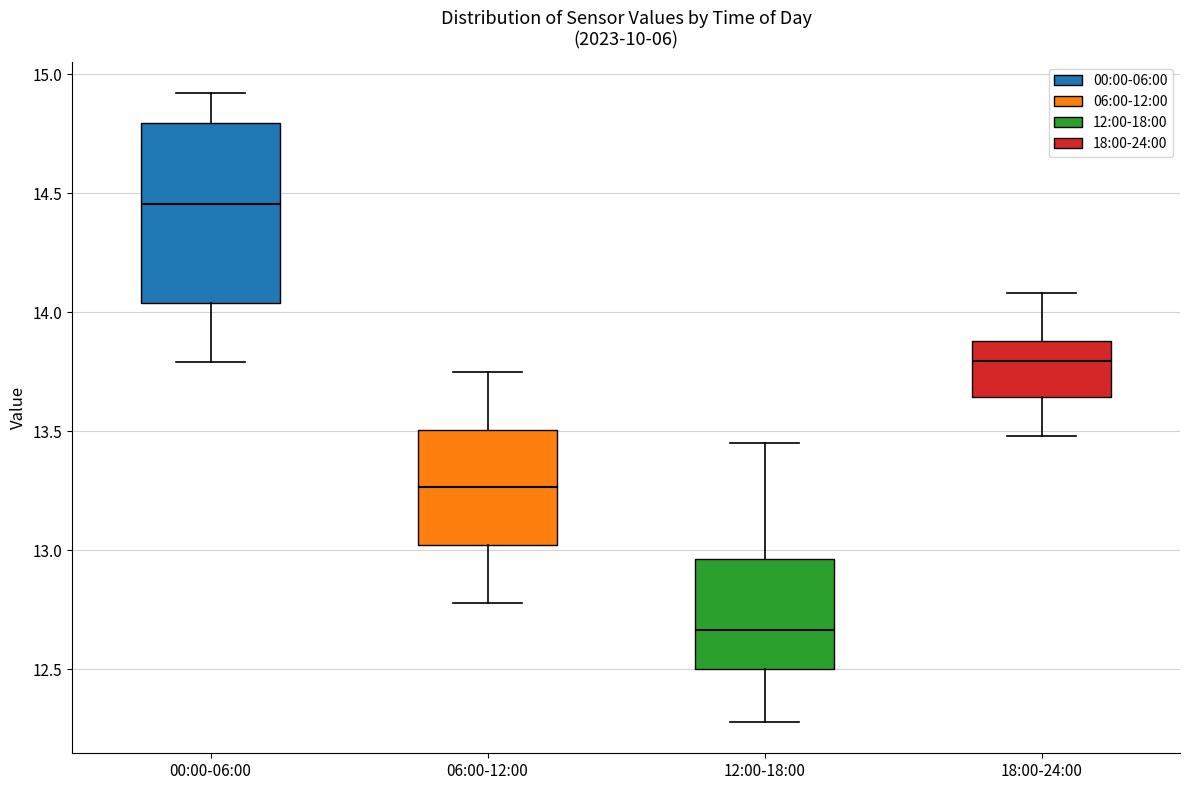

Reading left to right, transcribe this box plot: for each box, give where its median line is, the range the box spans, and where its two whiskers end, as read against the y-axis. The values are not printed on the chart, so give them approximately, as read against the axis.

00:00-06:00: median 14.45, box 14.05 to 14.80, whiskers 13.80 to 14.90
06:00-12:00: median 13.25, box 13.00 to 13.50, whiskers 12.80 to 13.75
12:00-18:00: median 12.65, box 12.50 to 12.95, whiskers 12.30 to 13.45
18:00-24:00: median 13.80, box 13.65 to 13.90, whiskers 13.50 to 14.10